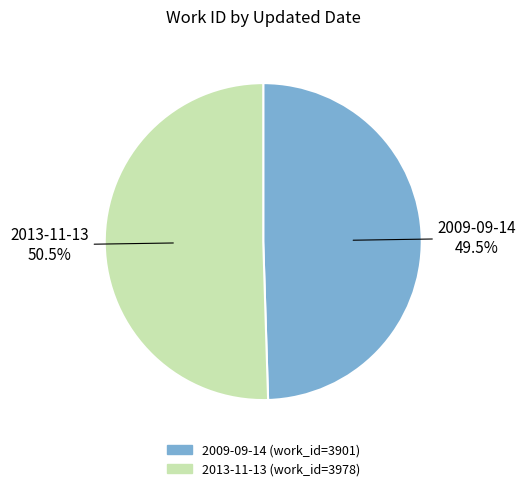

Is there any slice that represents more than half of the pie?

Yes